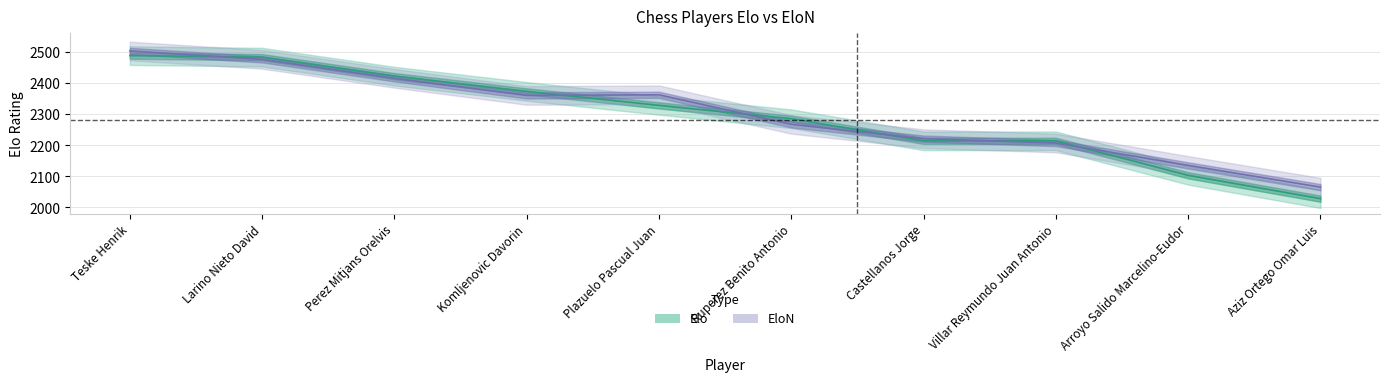

Where is the first local maximum for EloN?

Plazuelo Pascual Juan